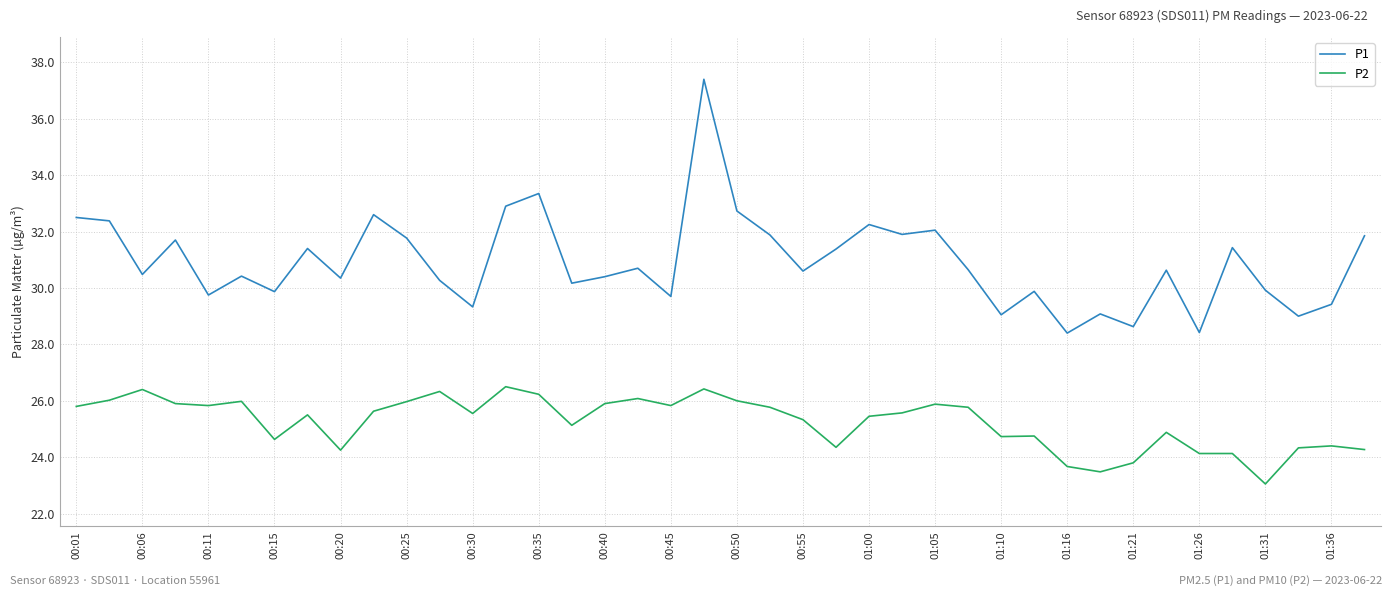

Which series has the largest total across all categories?

P1